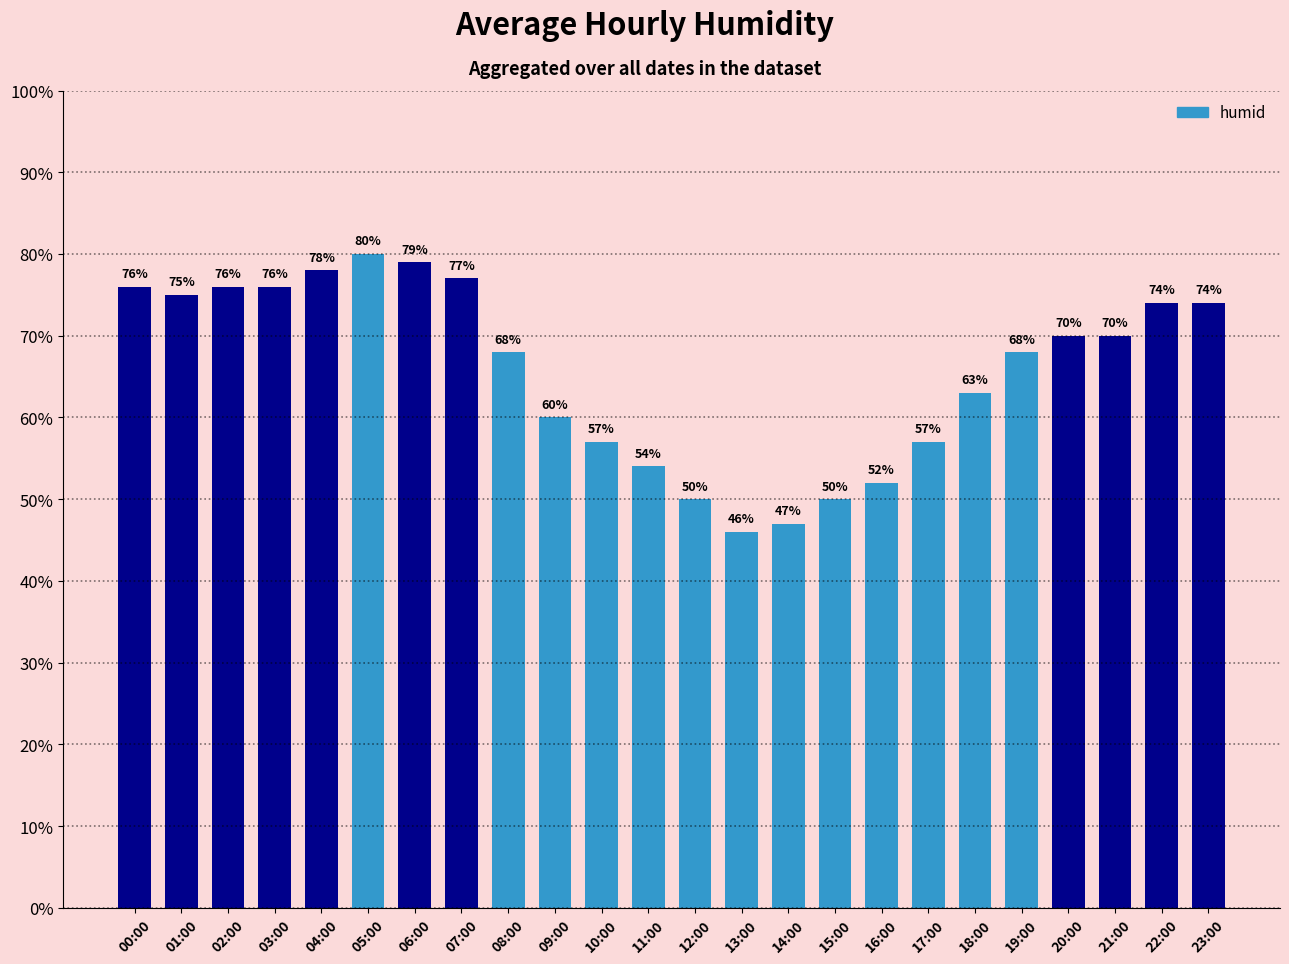

True or false: the data shows 30 at 13:00.

False